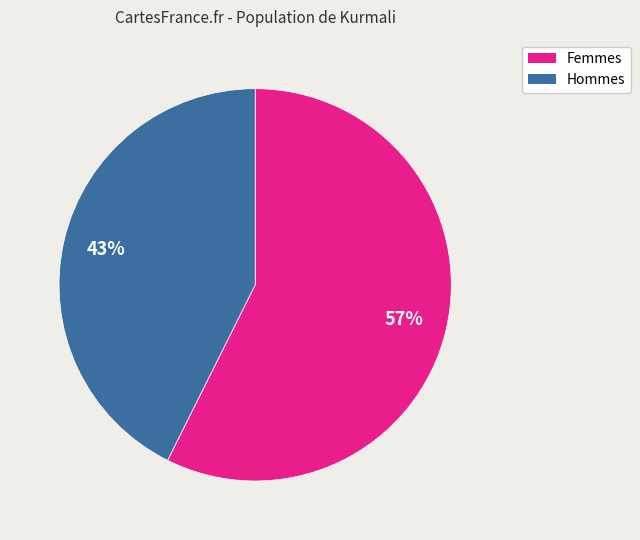

Does any single category account for the majority?

Yes